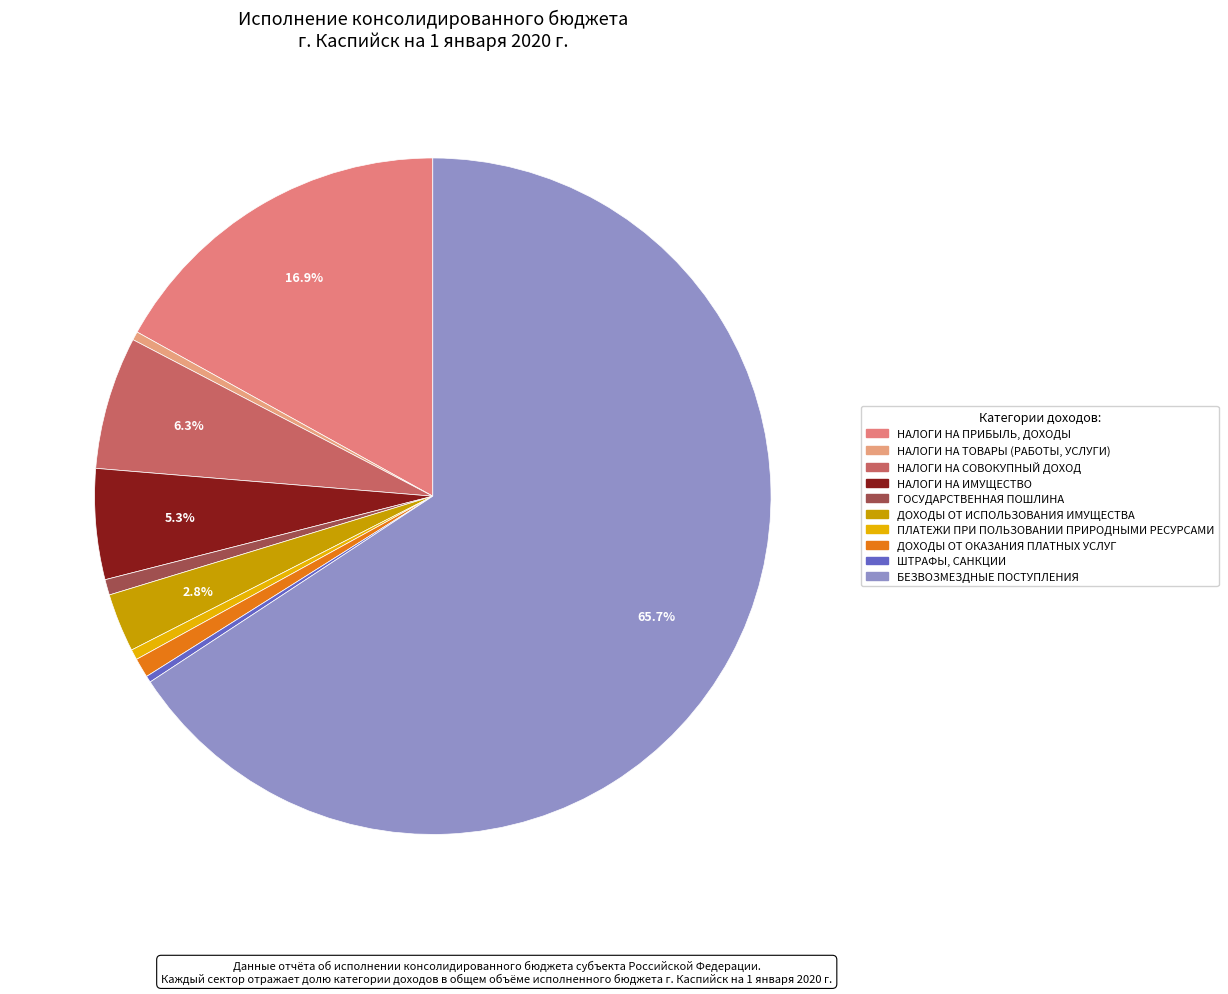

To the nearest percent, what percentage of the pie is ДОХОДЫ ОТ ИСПОЛЬЗОВАНИЯ ИМУЩЕСТВА?

3%